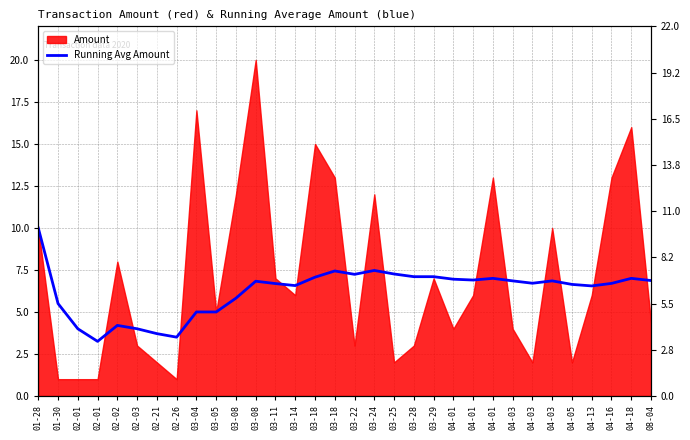

Which label corresponds to the smallest value in the chart?

02-01